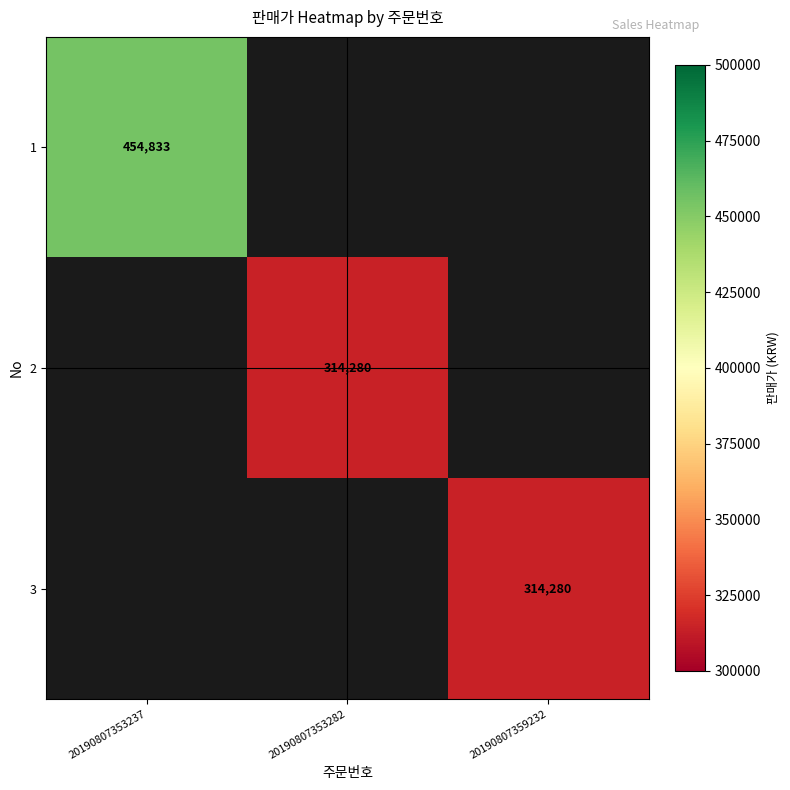

Is it true that 3 equals 314280 at 20190807359232?

True